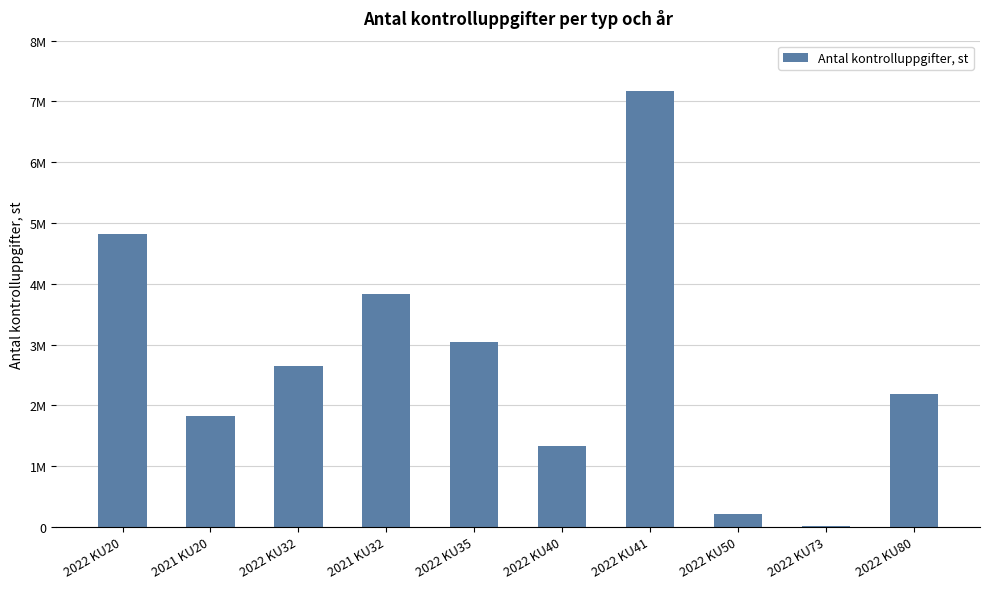

Where is the data nearest to the value 3596620?

2021 KU32